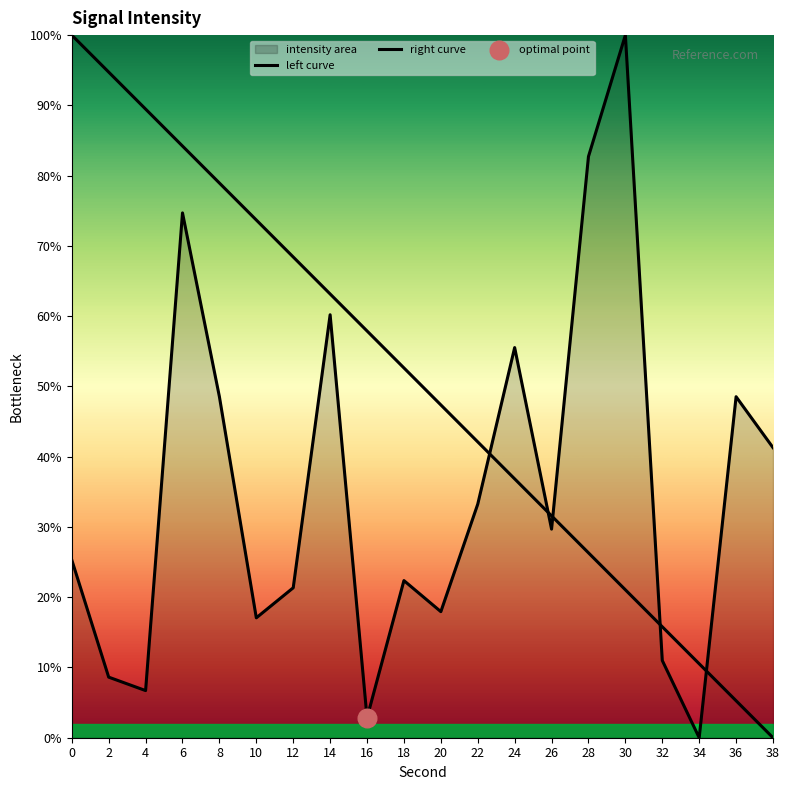

Is the value of left curve at 4 greater than the value of right curve at 26?

Yes